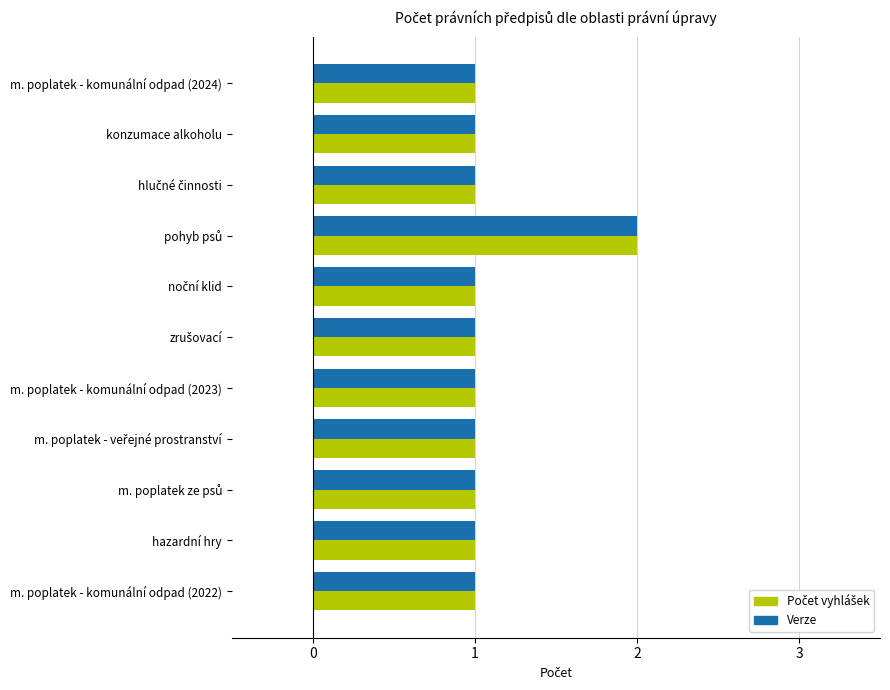

What is the sum of all Verze values?

12